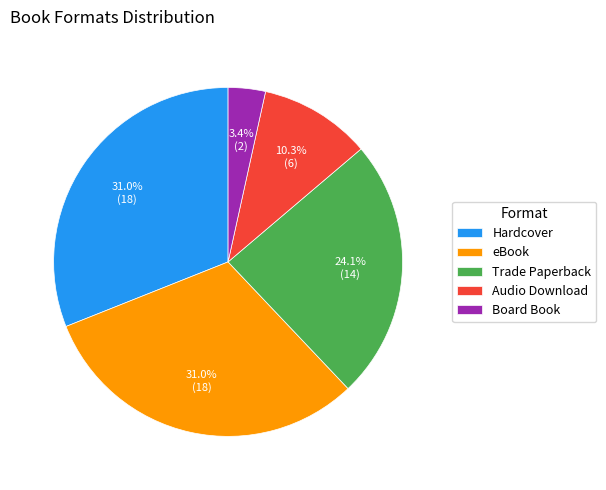

How many slices are in this pie chart?

5